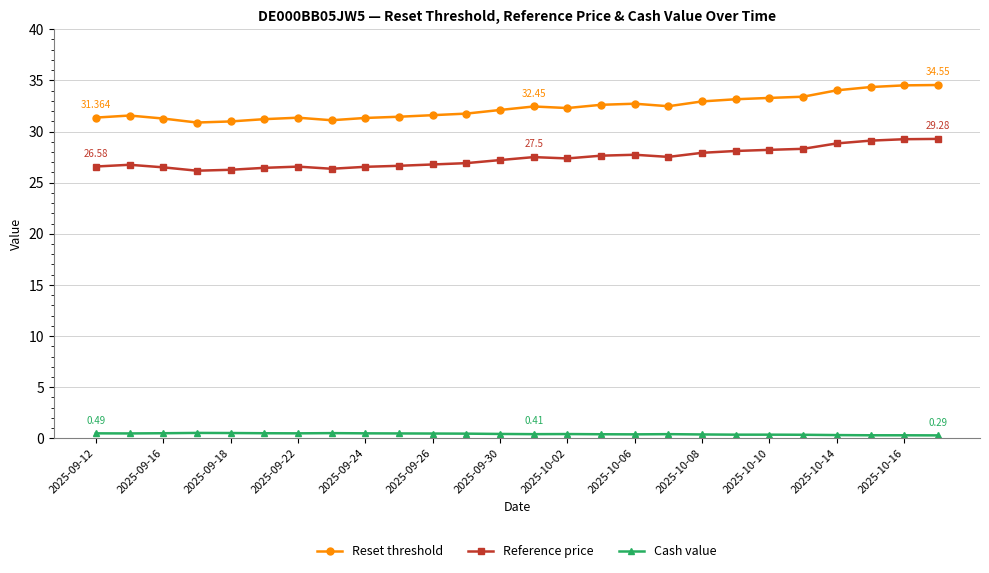

In Reset threshold, how many points are higher than both neighbors (excluding endpoints)?

4